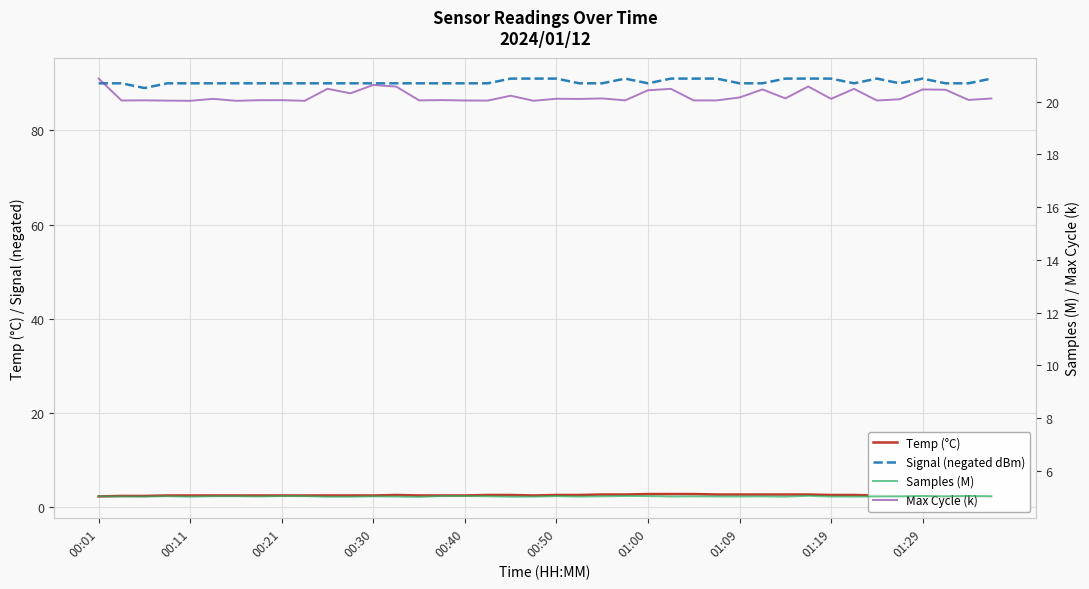

What is the value of the Samples (M) point at the 17th from the left?

5.0